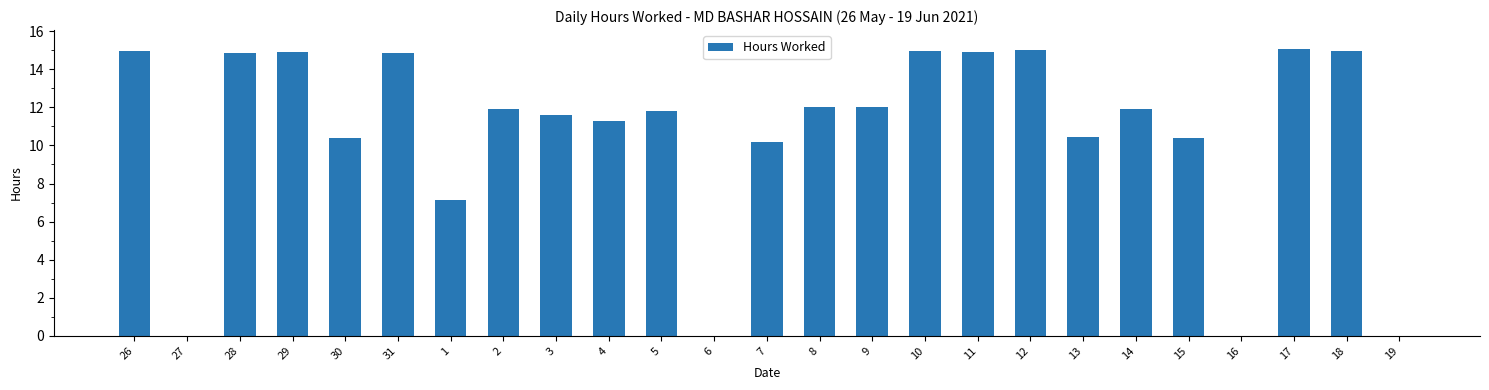

Are the bars horizontal?

No